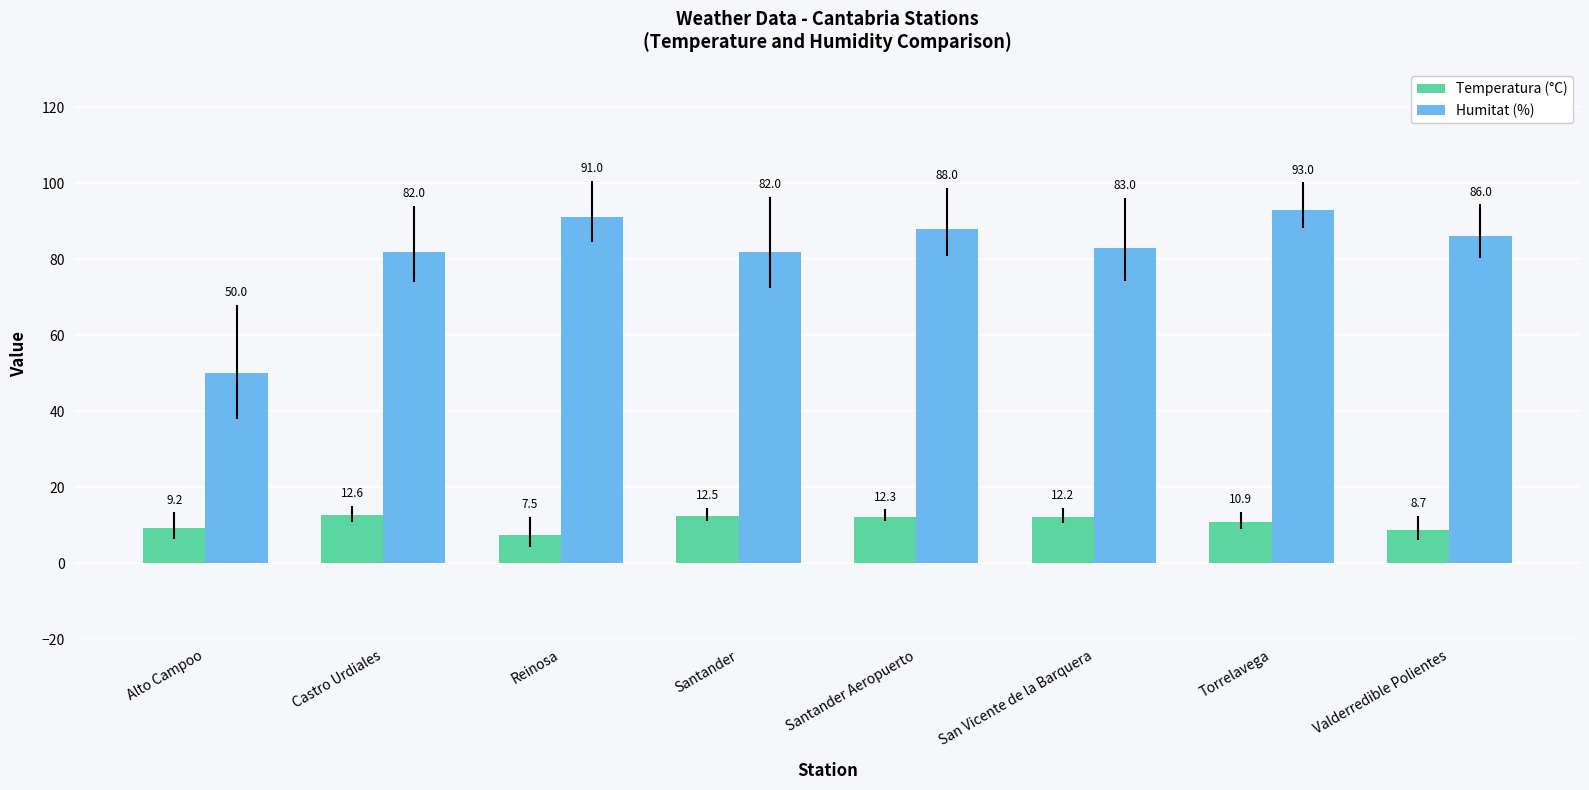

The value of Temperatura (°C) at Santander is 19.8. True or false?

False